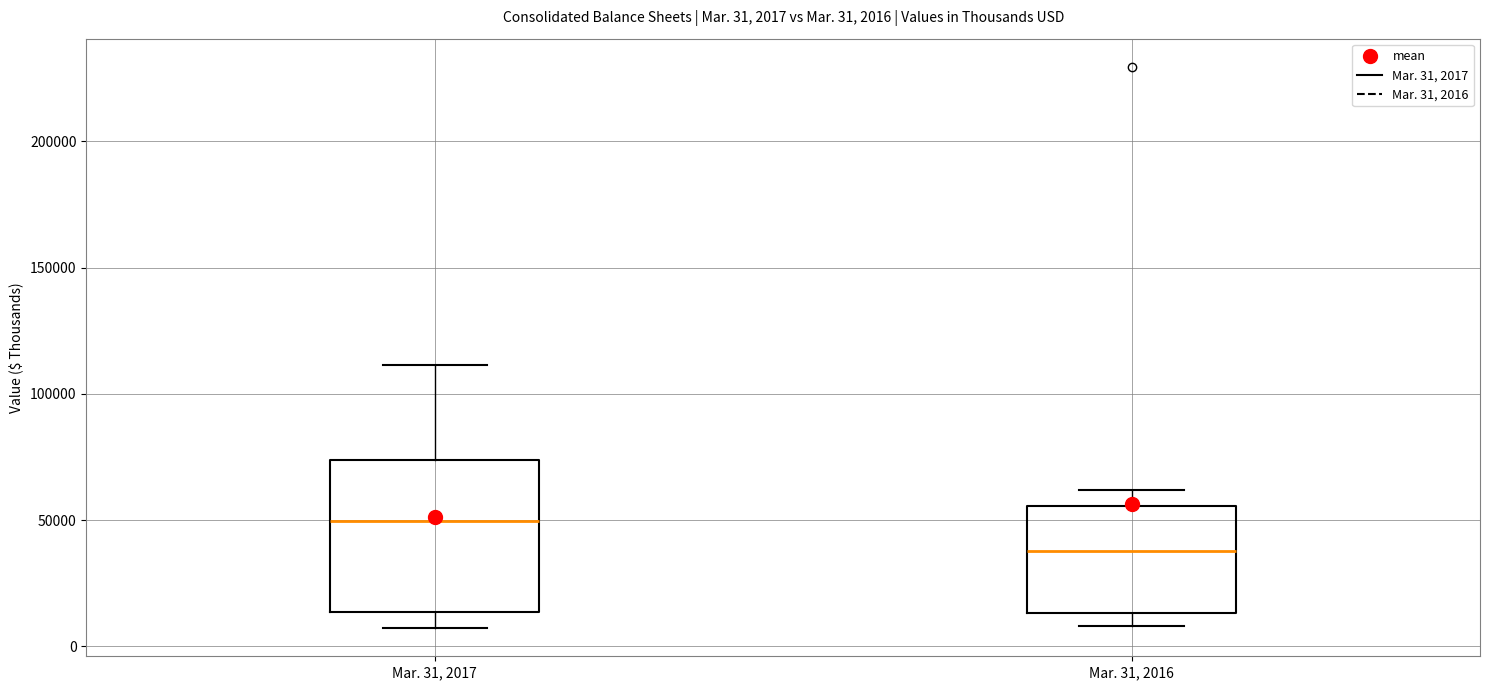

Comparing the boxes themselves (not the whiskers), which one is the tallest?

Mar. 31, 2017